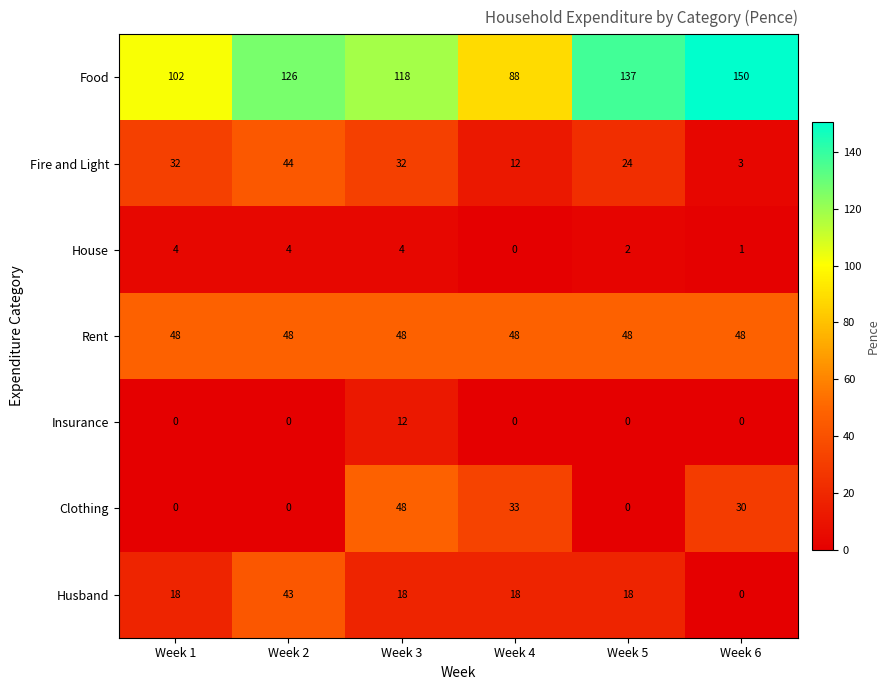

The Insurance series shows 0 at Week 5. True or false?

True